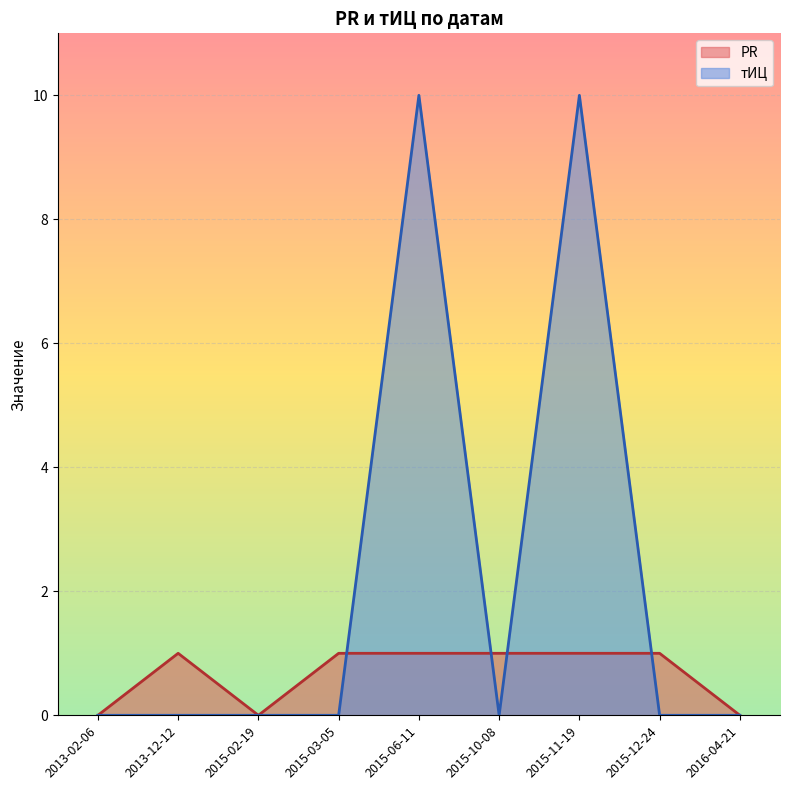

List the labels in order of тИЦ value, largest first.

2015-11-19, 2015-06-11, 2016-04-21, 2015-12-24, 2015-10-08, 2015-03-05, 2015-02-19, 2013-12-12, 2013-02-06